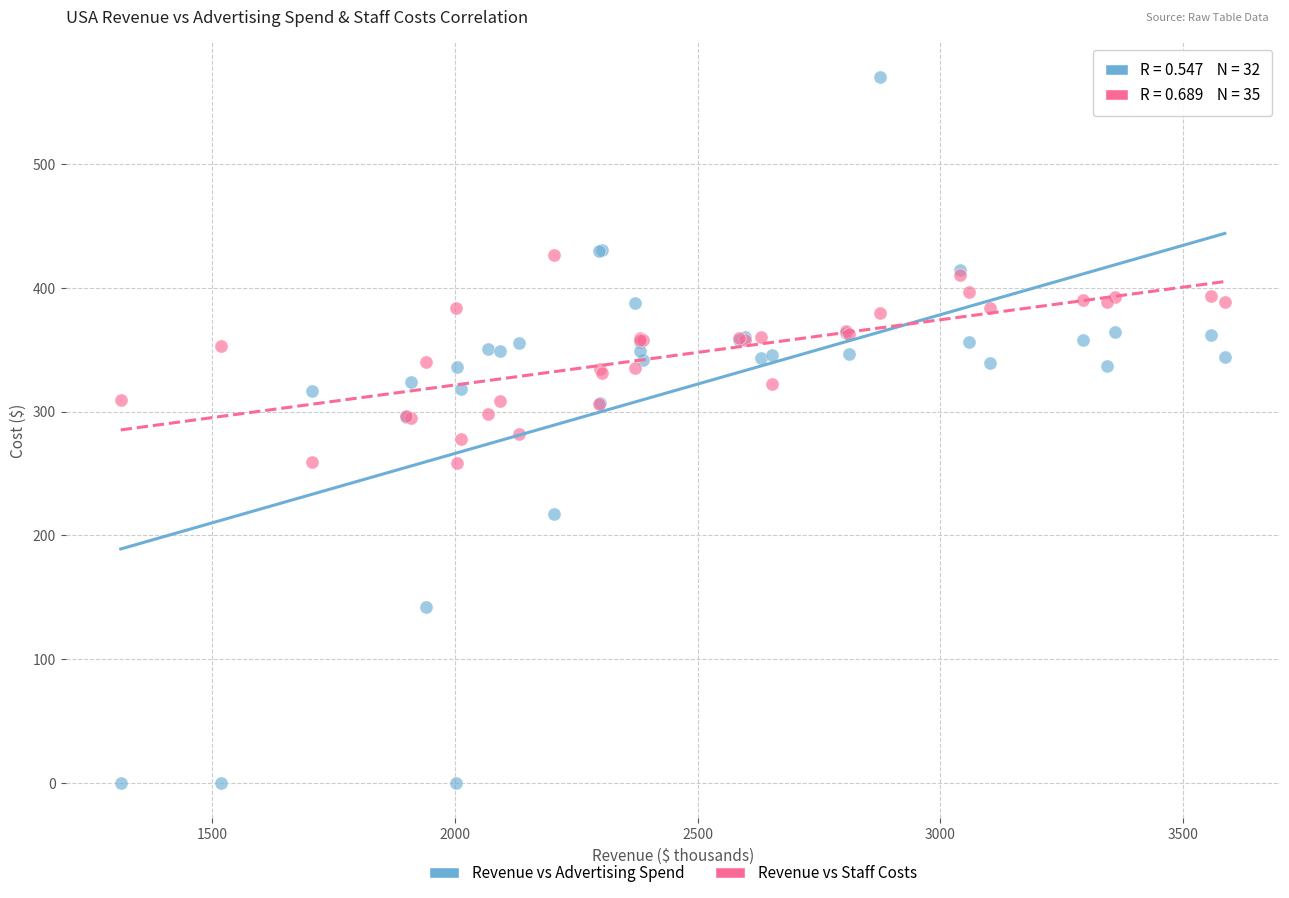

What are all the series names shown in the legend?

Revenue vs Advertising Spend, Revenue vs Staff Costs